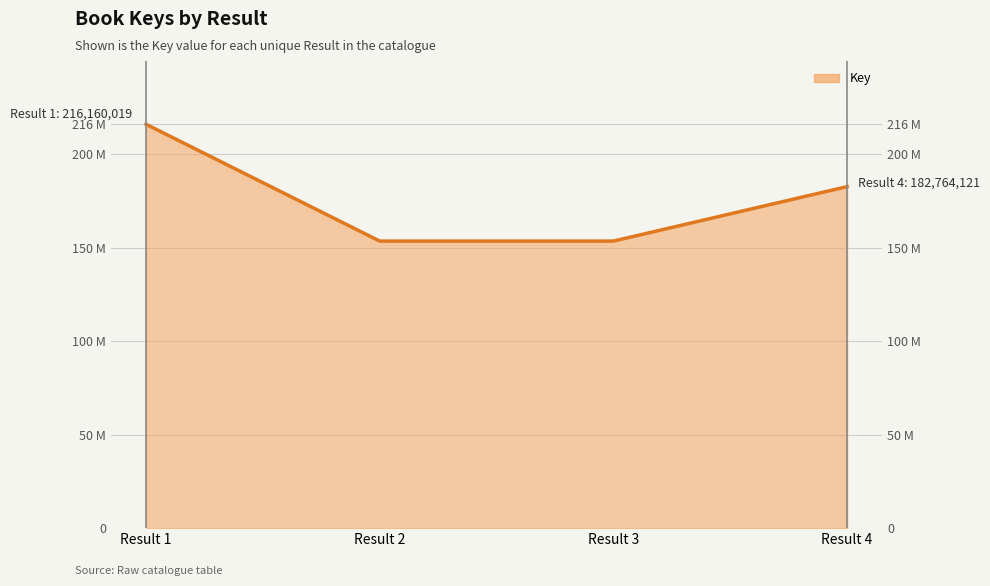

What is the difference between the maximum and second lowest values?

62531833